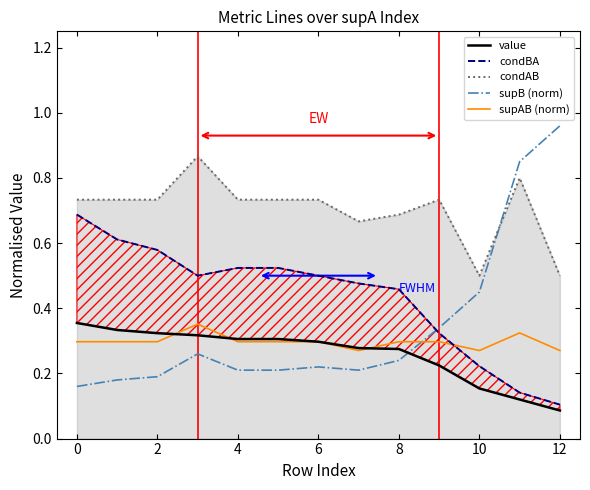

True or false: condAB and supAB (norm) intersect in this chart.

False